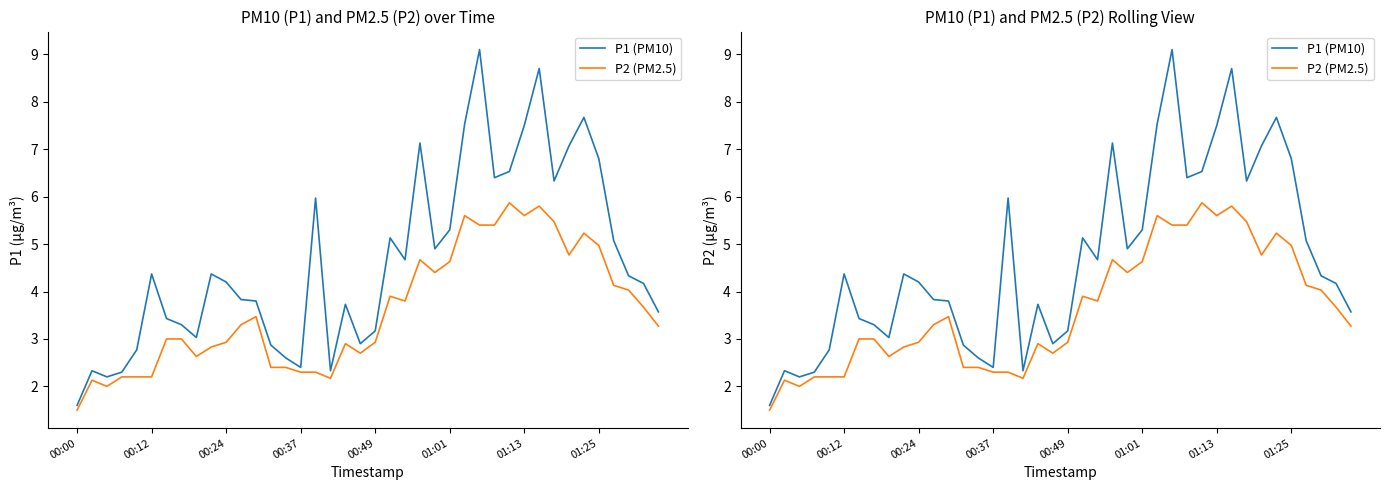

At 00:24, list the series in order from smallest to largest.

P2 (PM2.5), P1 (PM10)